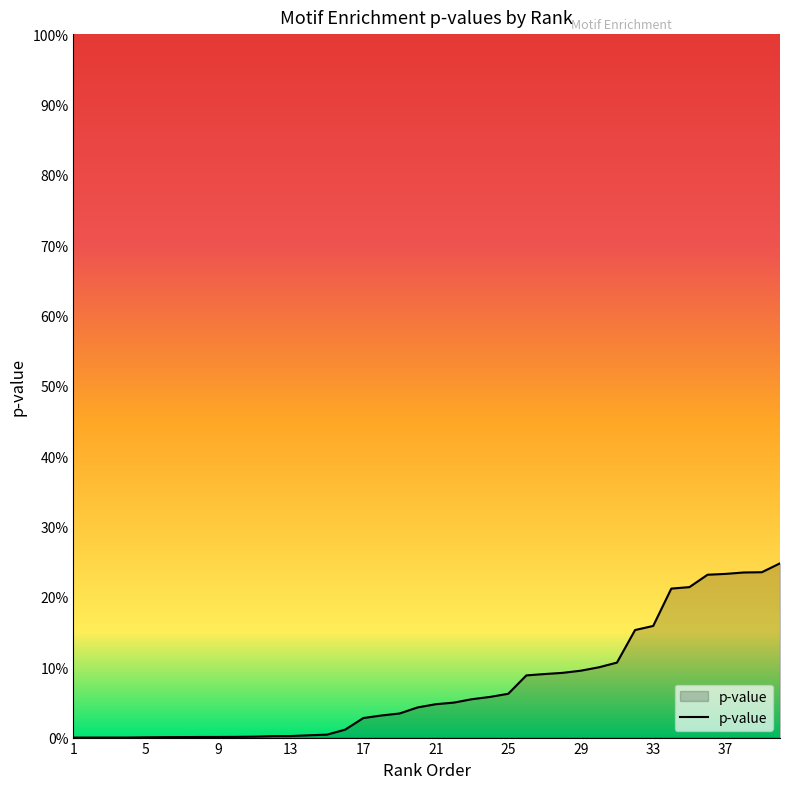

Does the chart display data point markers on the line(s)?

No